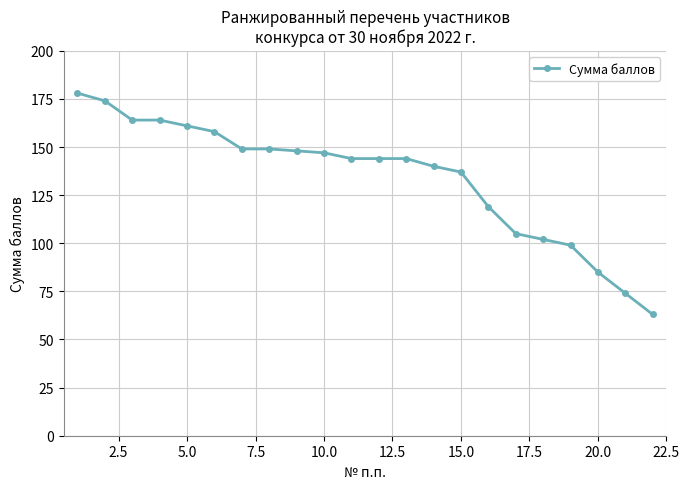

Reading left to right, what are all the values shown in this chart?

178	174	164	164	161	158	149	149	148	147	144	144	144	140	137	119	105	102	99	85	74	63